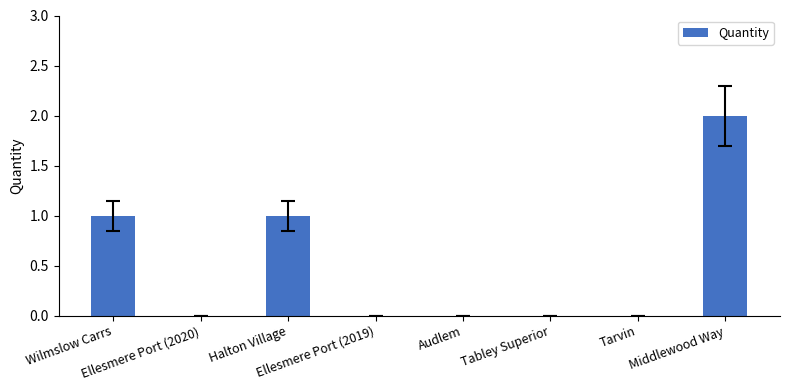

Reading right to left, what are all the values shown in this chart?

2	0	0	0	0	1	0	1